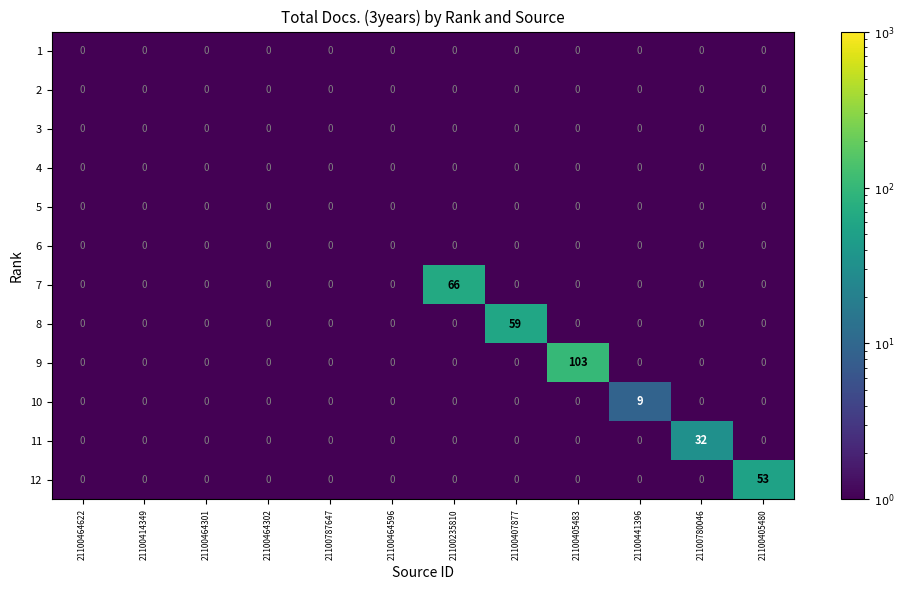

What is the greatest value displayed?

103